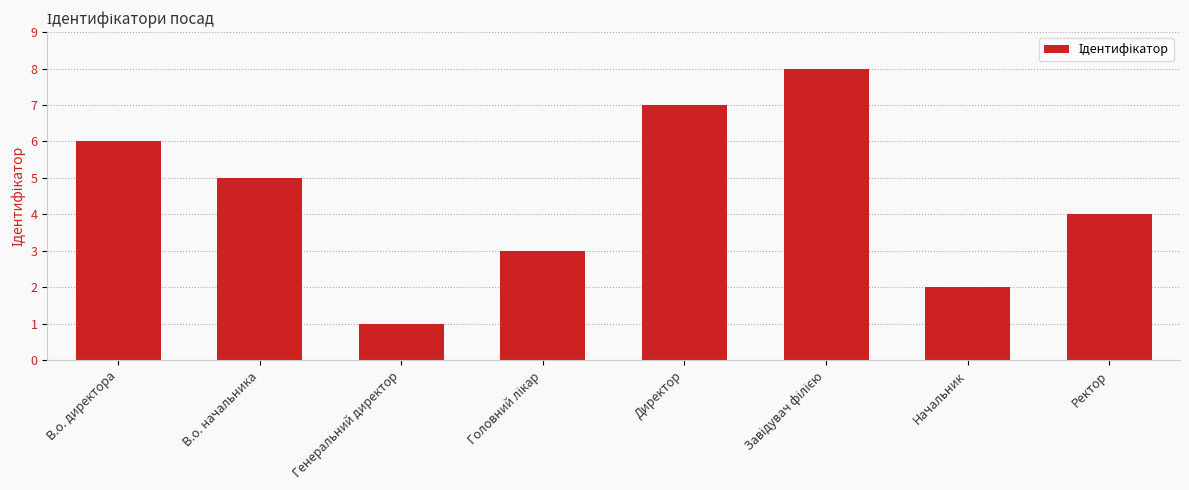

What is the sum of all values?

36